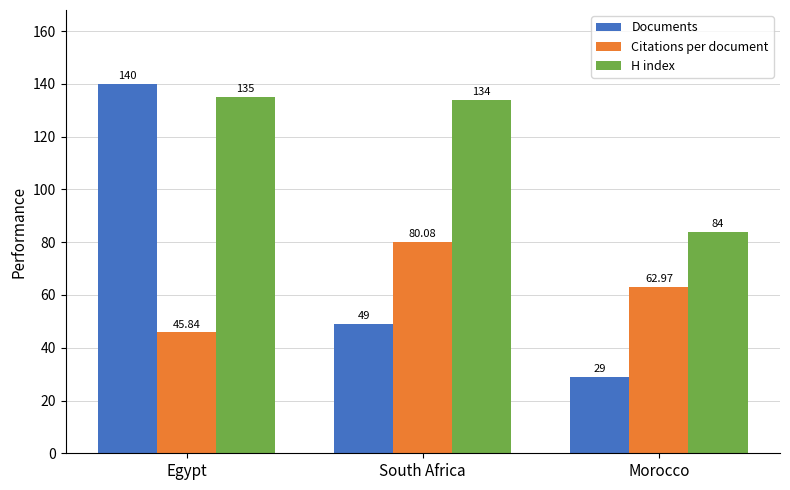

What is the label of the 3rd bar from the right?

Egypt